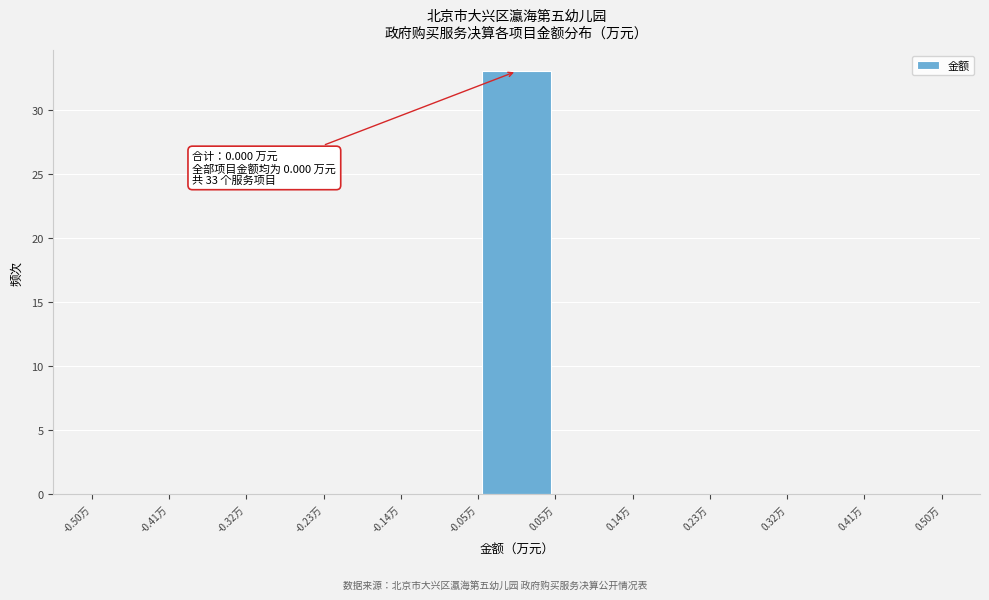

Over which range of the x-axis is the bar tallest?

-0.05 to 0.05